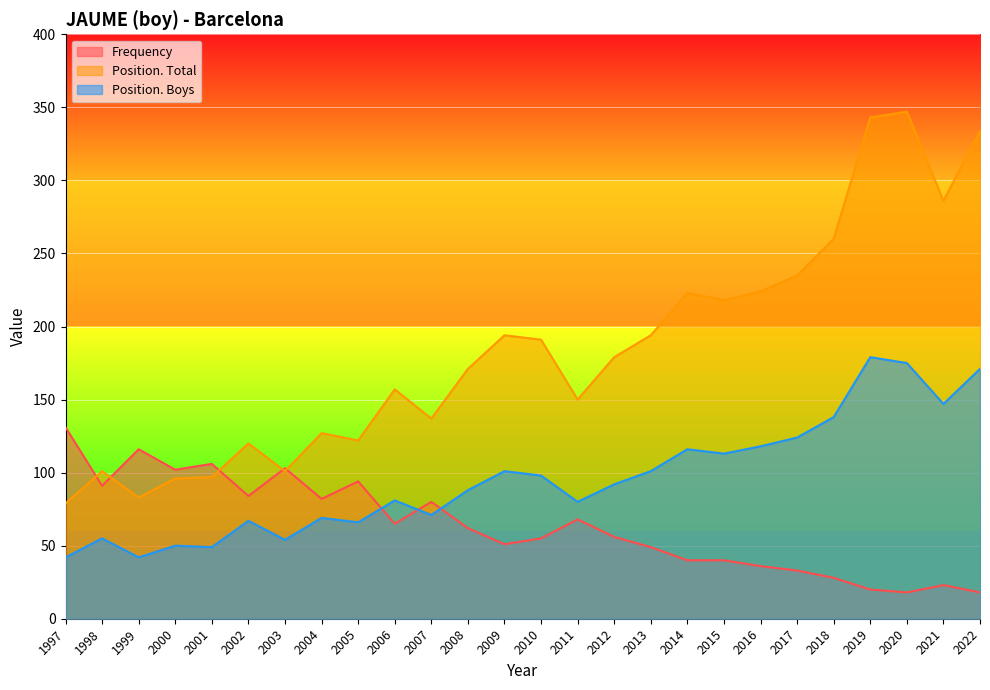

What is the smallest value displayed?

18